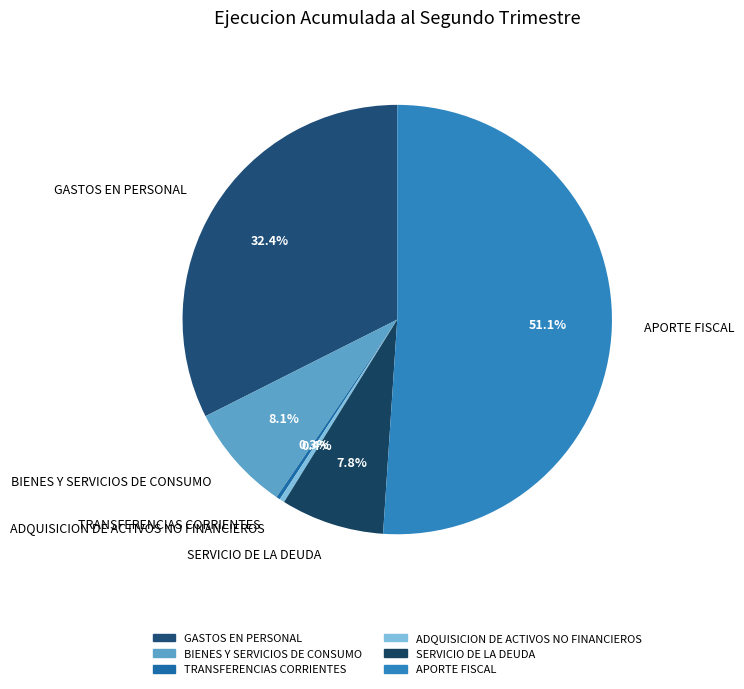

To the nearest percent, what is the average slice percentage?

17%